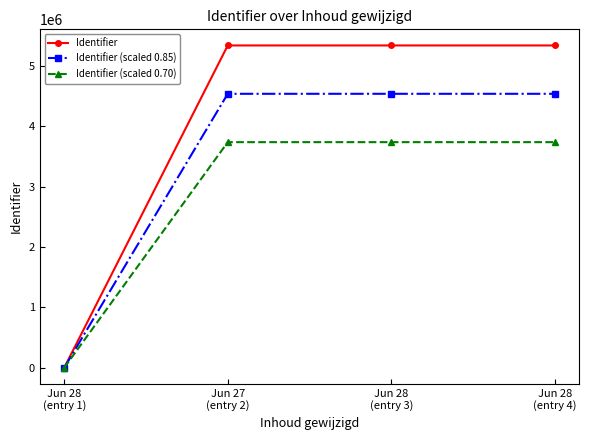

List the series in order of their peak value, highest first.

Identifier, Identifier (scaled 0.85), Identifier (scaled 0.70)